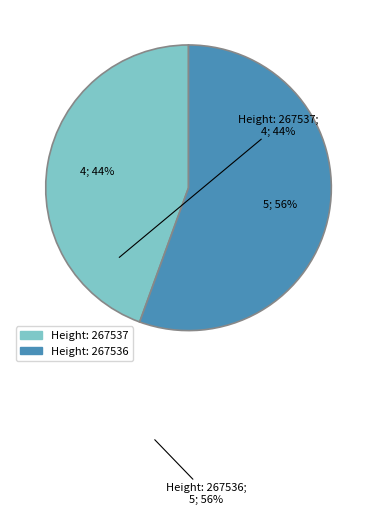

How many slices are in this pie chart?

2